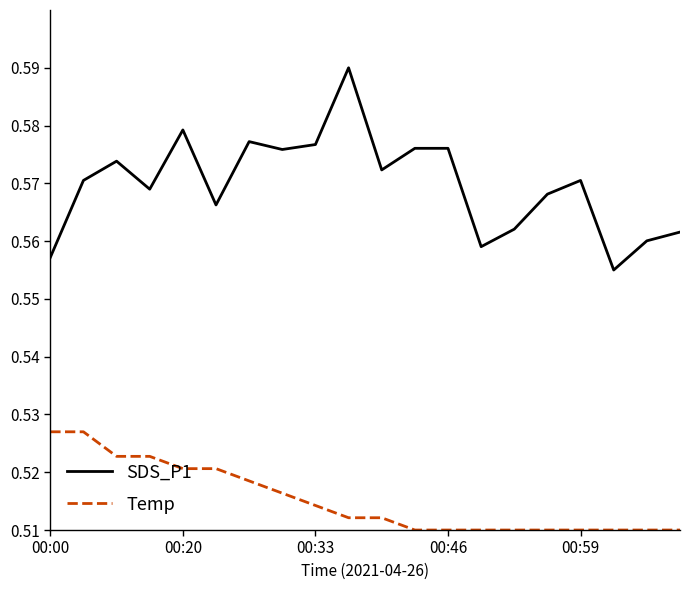

Which series has the largest total across all categories?

SDS_P1